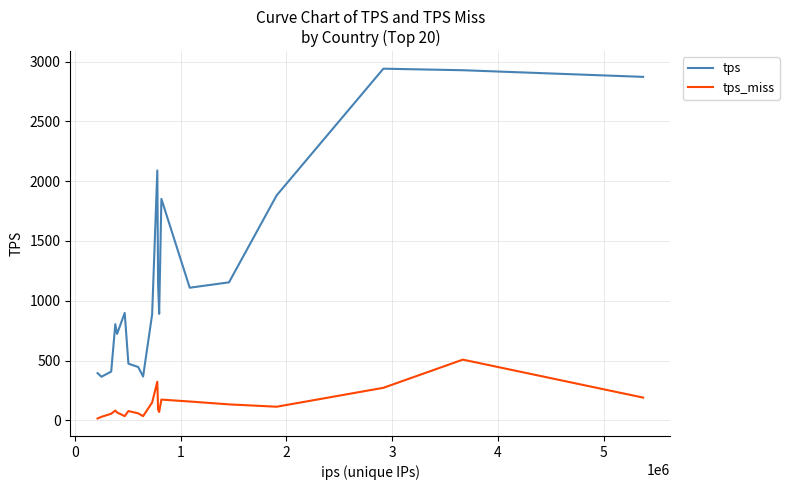

Which series has the largest total across all categories?

tps